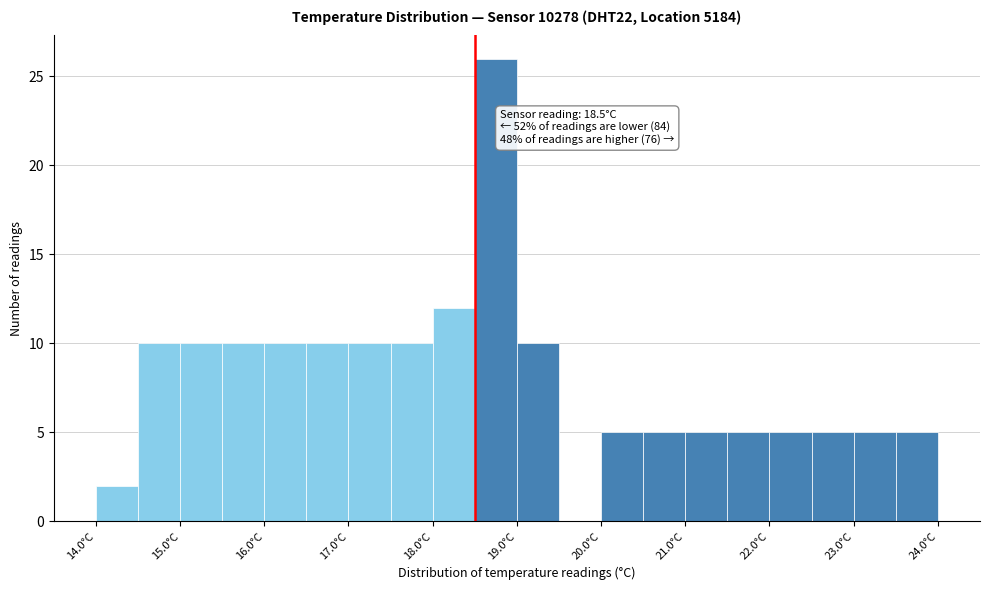

Over which range of the x-axis is the bar tallest?

18.5 to 19.0